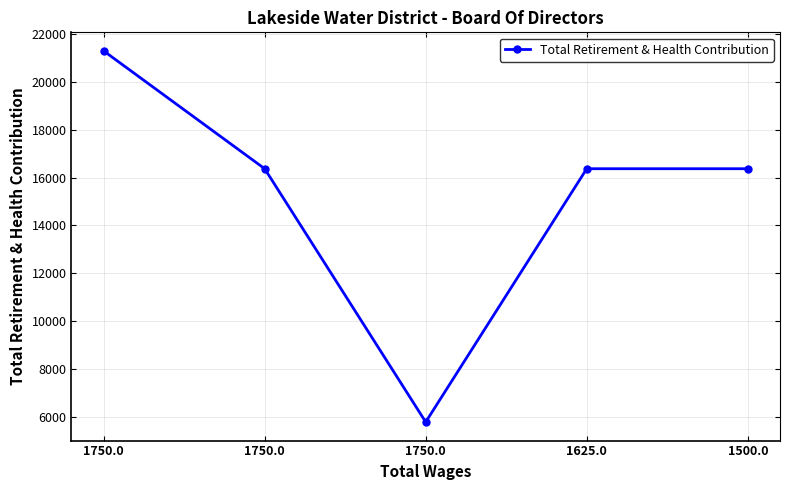

Count the number of data series in this chart.

1